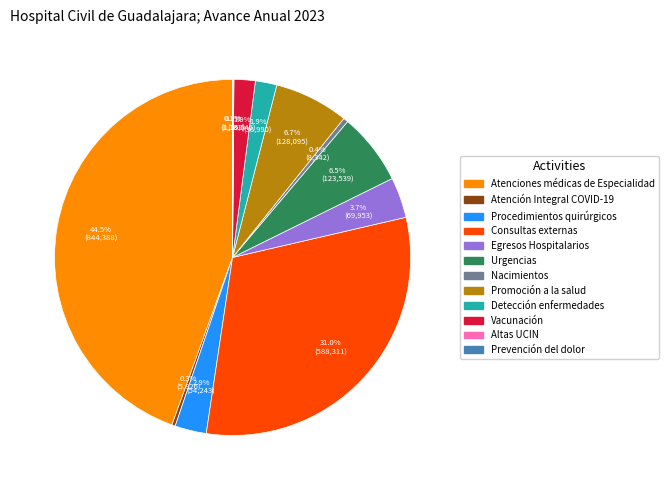

Between Detección enfermedades and Egresos Hospitalarios, which is larger?

Egresos Hospitalarios